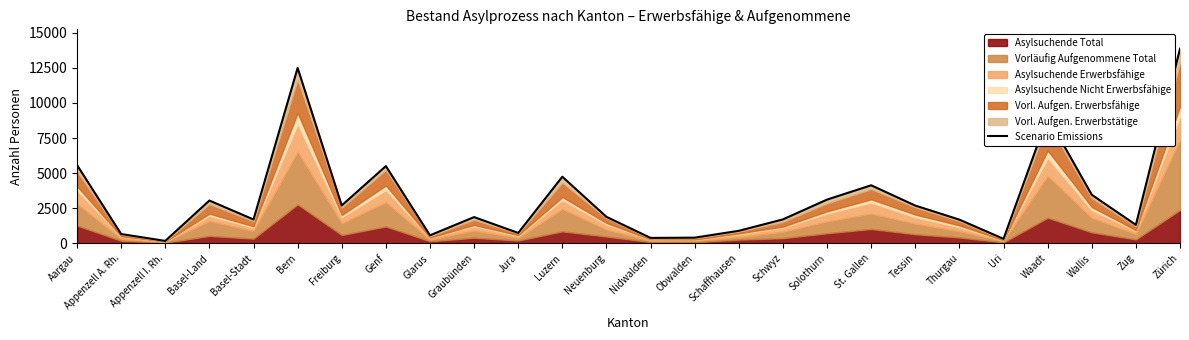

What is the difference between the maximum and minimum values?

13685